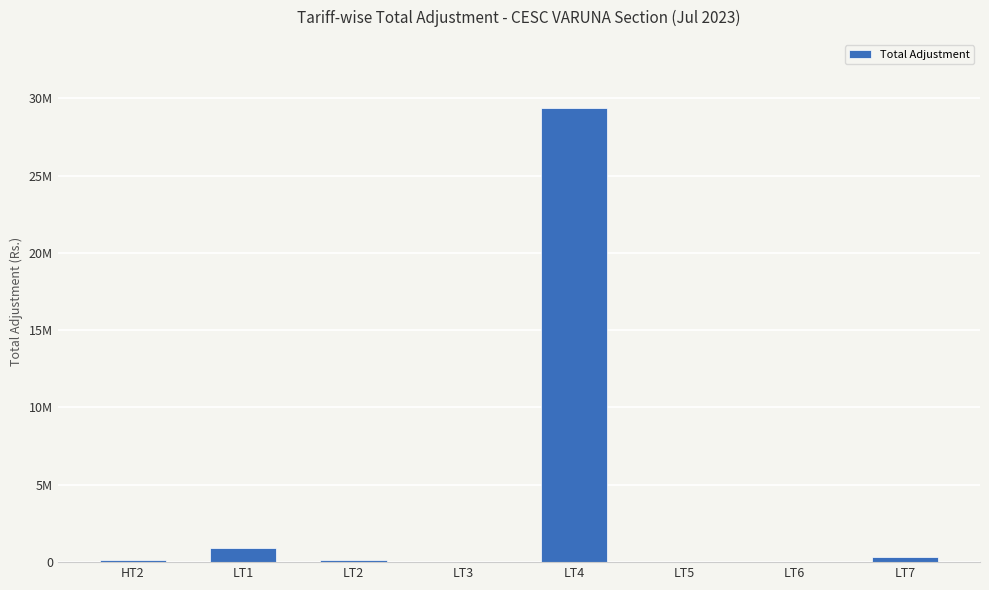

Are the bars horizontal?

No